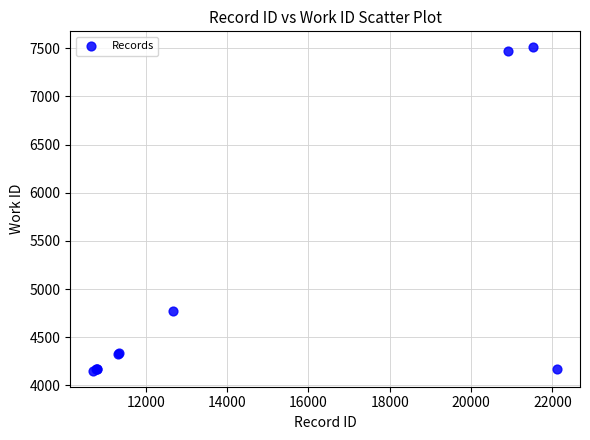

What Y value in the scatter plot is closest to 5831?

4769